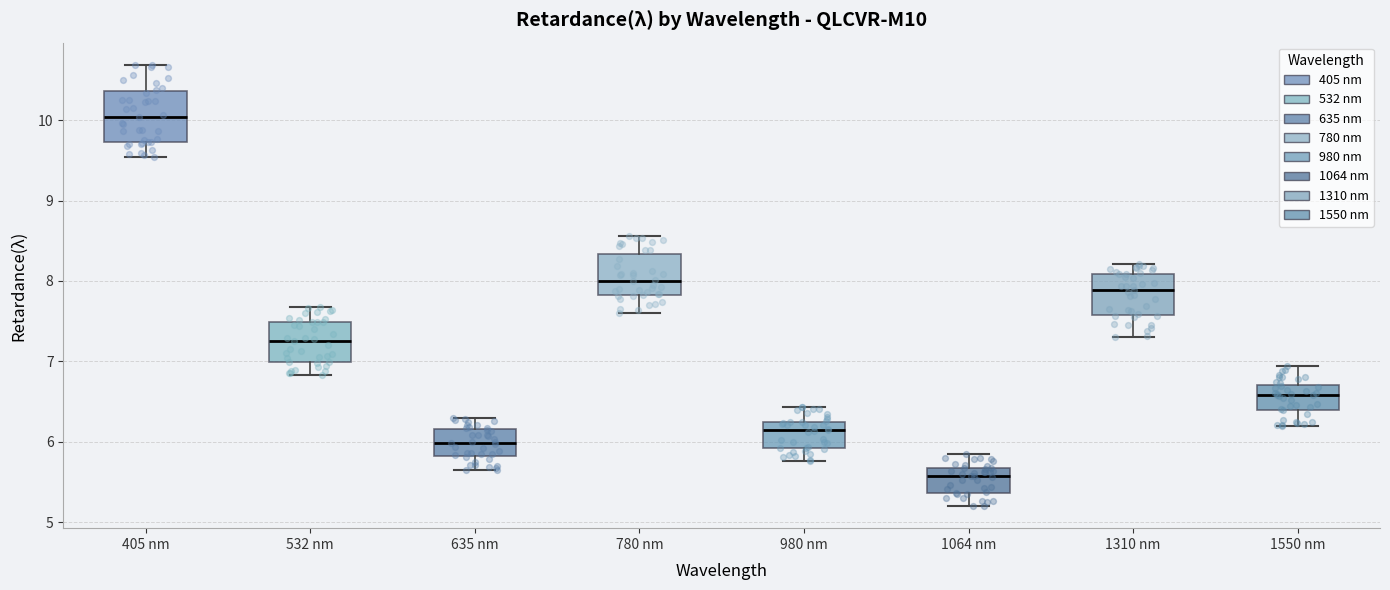

Reading left to right, transcribe this box plot: for each box, give where its median line is, the range the box spans, and where its two whiskers end, as read against the y-axis. The values are not printed on the chart, so give them approximately, as read against the axis.

405 nm: median 10.0, box 9.7 to 10.4, whiskers 9.5 to 10.7
532 nm: median 7.3, box 7.0 to 7.5, whiskers 6.8 to 7.7
635 nm: median 6.0, box 5.8 to 6.2, whiskers 5.6 to 6.3
780 nm: median 8.0, box 7.8 to 8.3, whiskers 7.6 to 8.6
980 nm: median 6.1, box 5.9 to 6.3, whiskers 5.8 to 6.4
1064 nm: median 5.6, box 5.4 to 5.7, whiskers 5.2 to 5.8
1310 nm: median 7.9, box 7.6 to 8.1, whiskers 7.3 to 8.2
1550 nm: median 6.6, box 6.4 to 6.7, whiskers 6.2 to 6.9